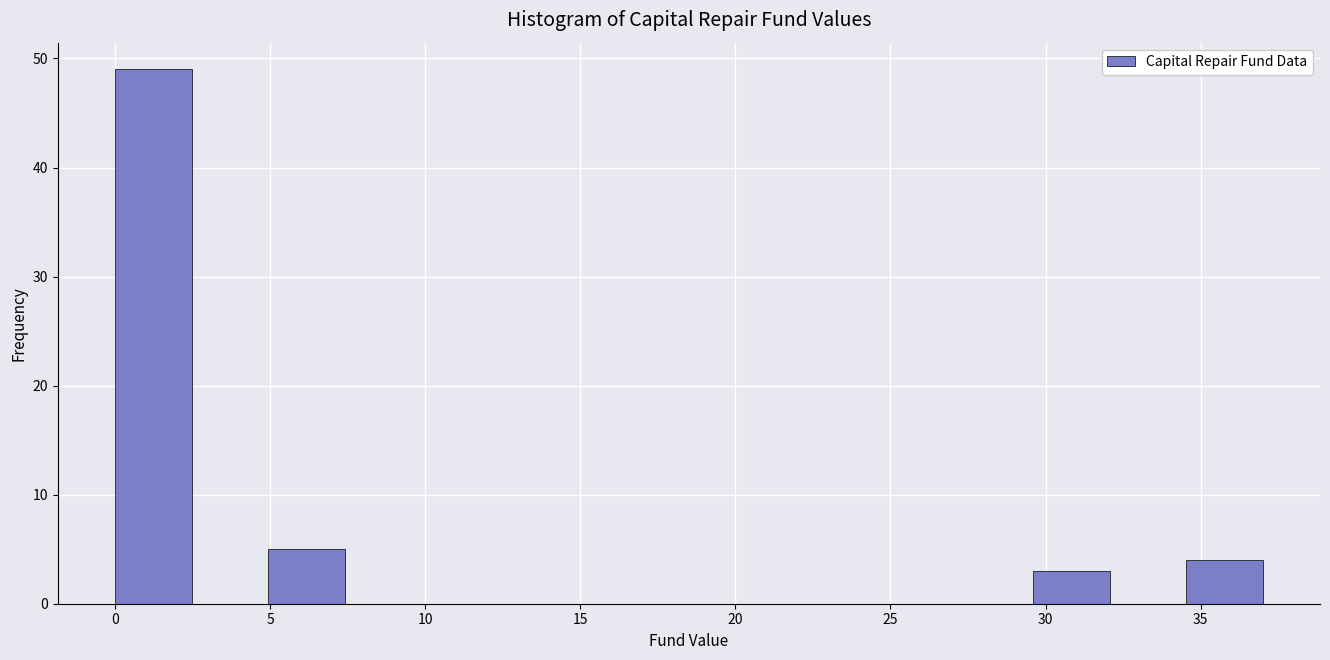

Reading left to right, transcribe this chart: for each bar, give the range it covers on the x-axis and its height. Neither the bar edges nor the heights are printed on the chart, so give them approximately, as read against the axes.

0.0 to 2.5: 49
2.5 to 5.0: 0
5.0 to 7.5: 5
7.5 to 10.0: 0
10.0 to 12.5: 0
12.5 to 15.0: 0
15.0 to 17.5: 0
17.5 to 19.5: 0
19.5 to 22.0: 0
22.0 to 24.5: 0
24.5 to 27.0: 0
27.0 to 29.5: 0
29.5 to 32.0: 3
32.0 to 34.5: 0
34.5 to 37.0: 4